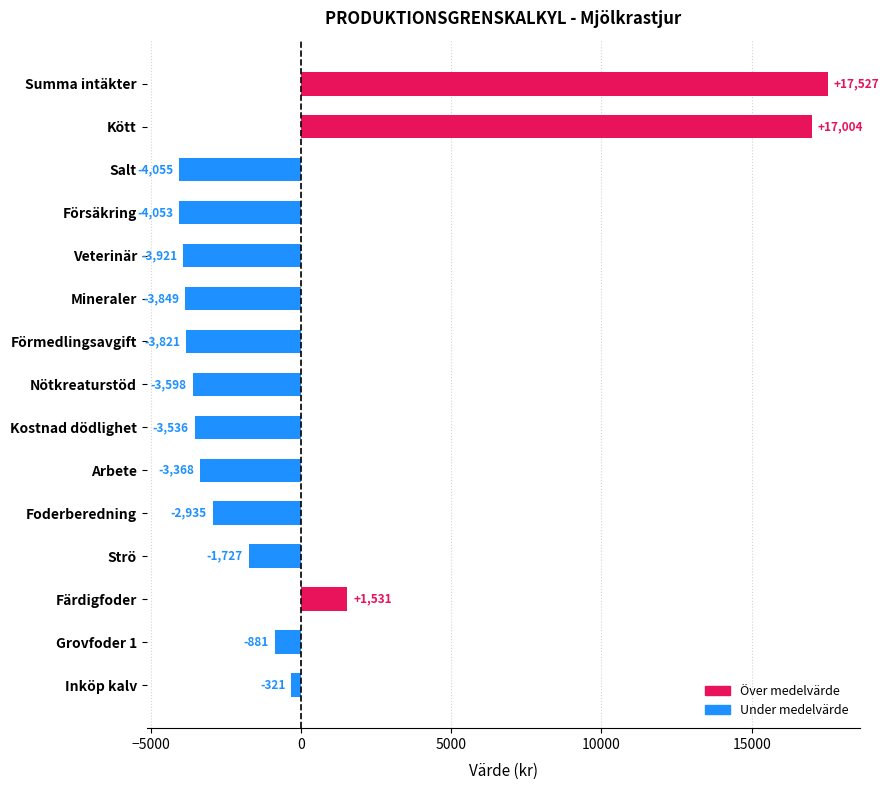

Which label corresponds to the largest value in the chart?

Summa intäkter